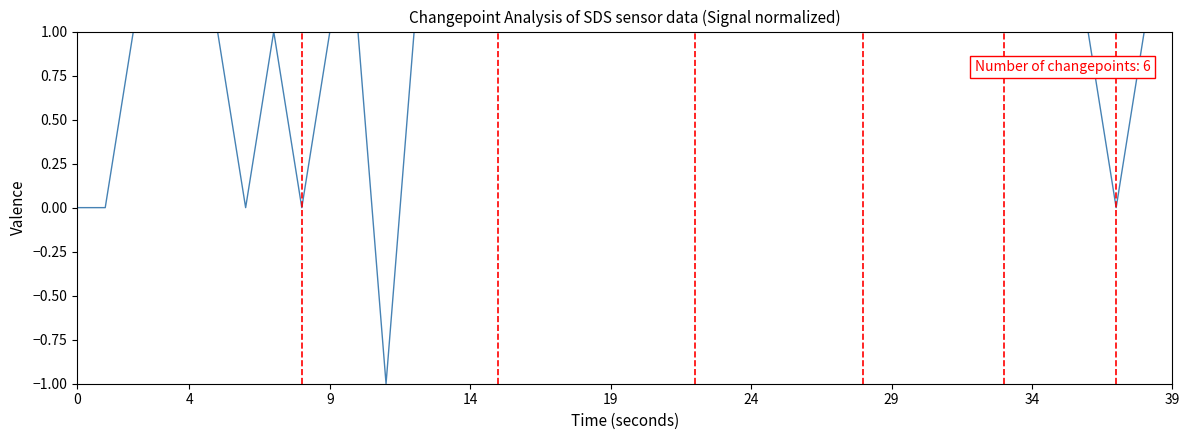

Does the chart display data point markers on the line(s)?

No